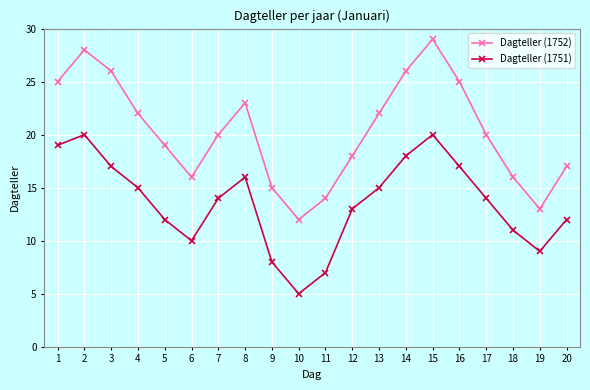

List the series in order of their overall mean, lowest first.

Dagteller (1751), Dagteller (1752)